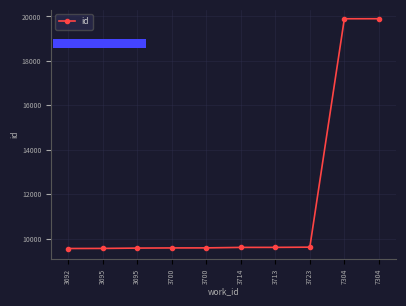

Count the number of data series in this chart.

1